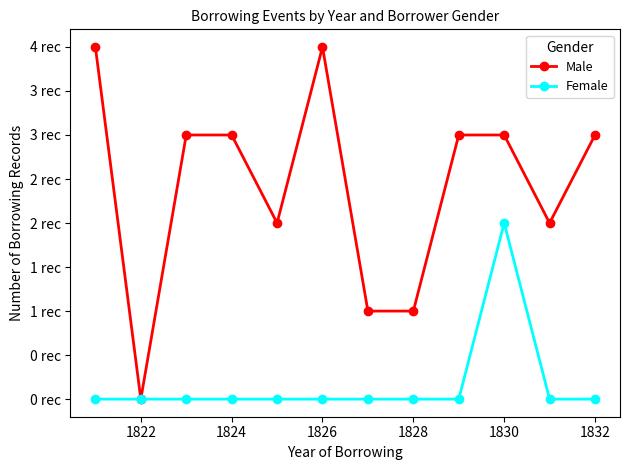

Reading left to right, list all the values displayed in this chart.

Male: 4	0	3	3	2	4	1	1	3	3	2	3
Female: 0	0	0	0	0	0	0	0	0	2	0	0